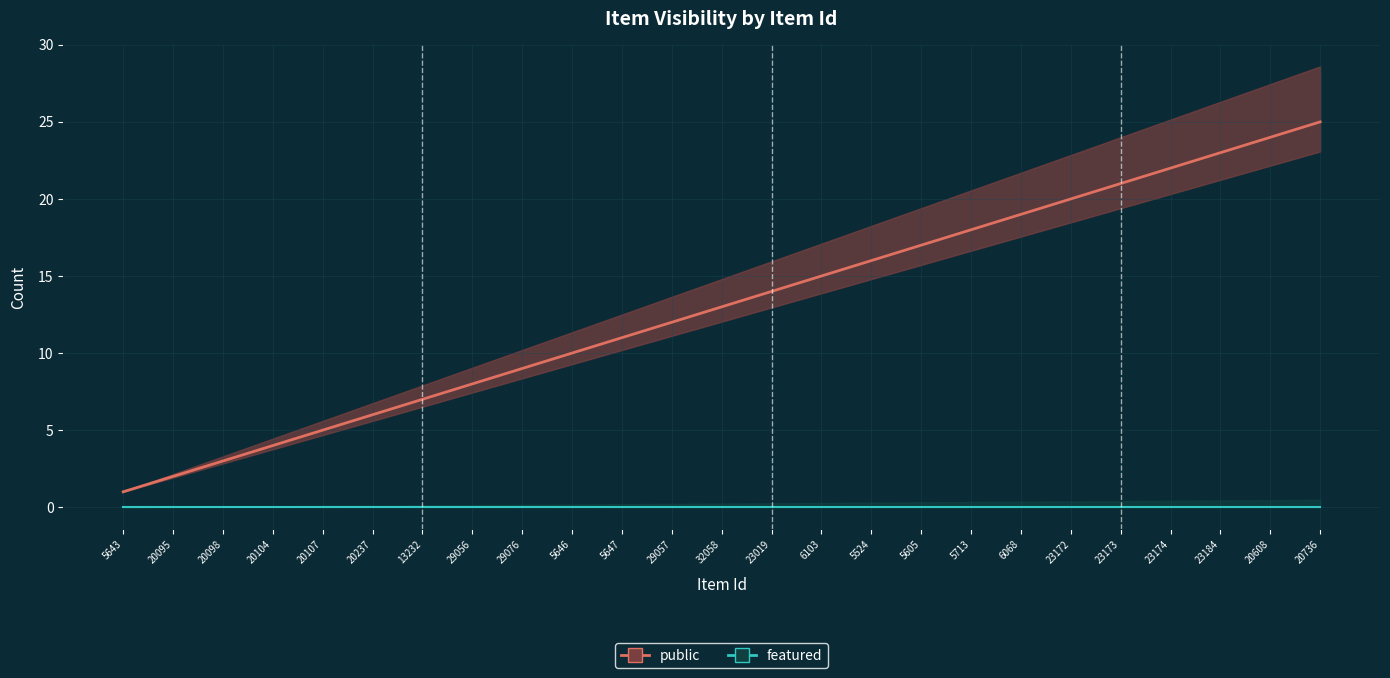

Is it true that featured equals 0 at 5643?

True